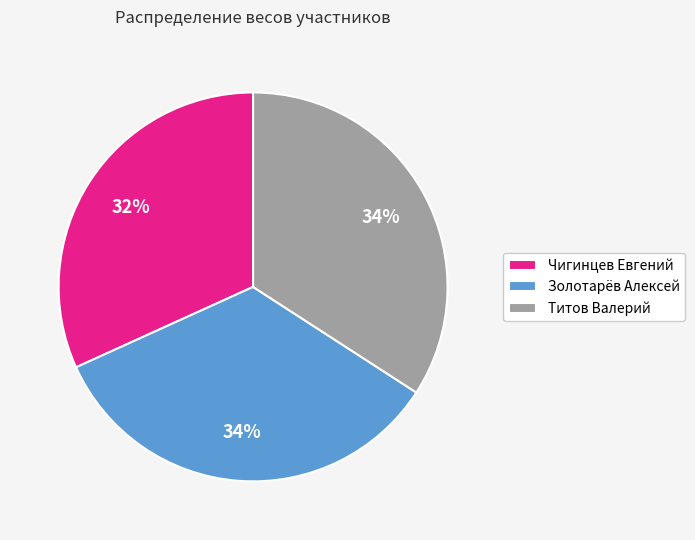

What percentage is the Золотарёв Алексей slice, to the nearest percent?

34%